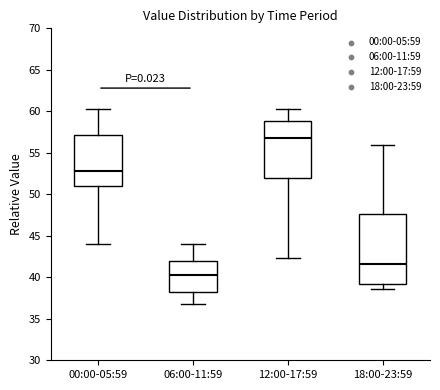

Where does the upper whisker of the box for 18:00-23:59 end on the y-axis? The values are not printed on the chart, so give them approximately, as read against the axis.

56.0